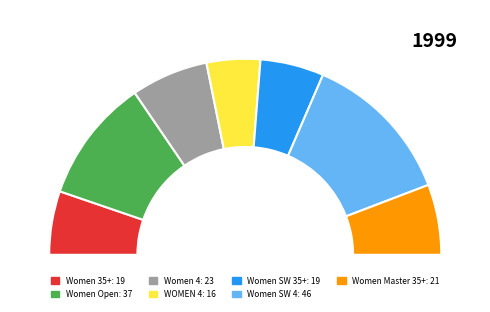

Rank the categories by value from highest to lowest.

Women SW 4, Women Open, Women 4, Women Master 35+, Women 35+, Women SW 35+, WOMEN 4